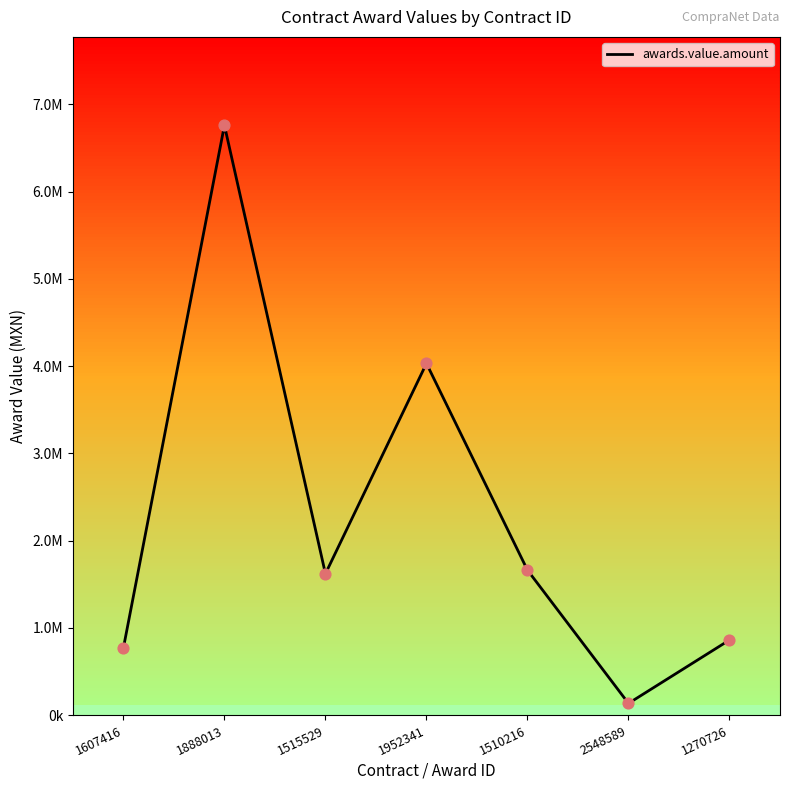

What is the change in value from 1515529 to 2548589?

-1485232.3